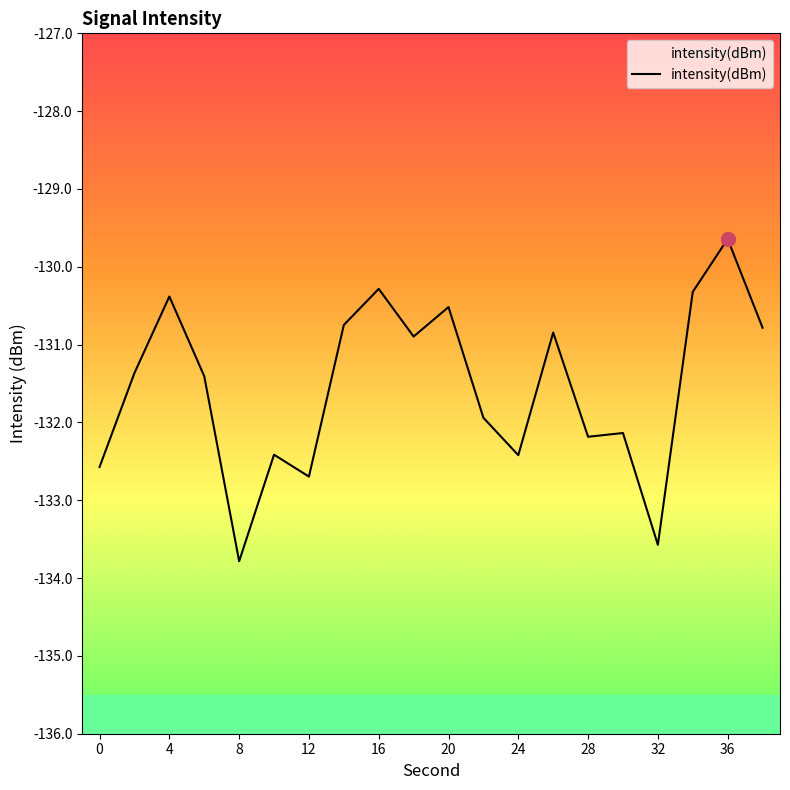

True or false: the data has more than 2 interior local peaks.

True